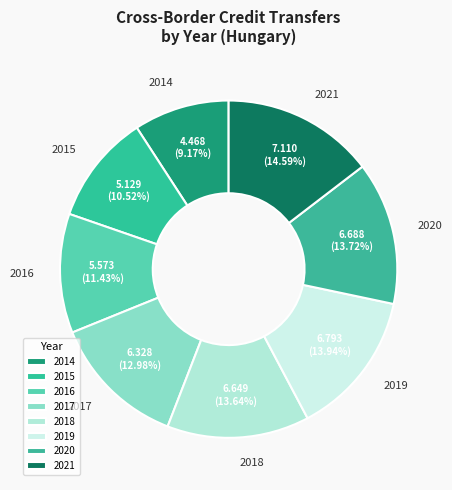

Between 2018 and 2015, which is larger?

2018